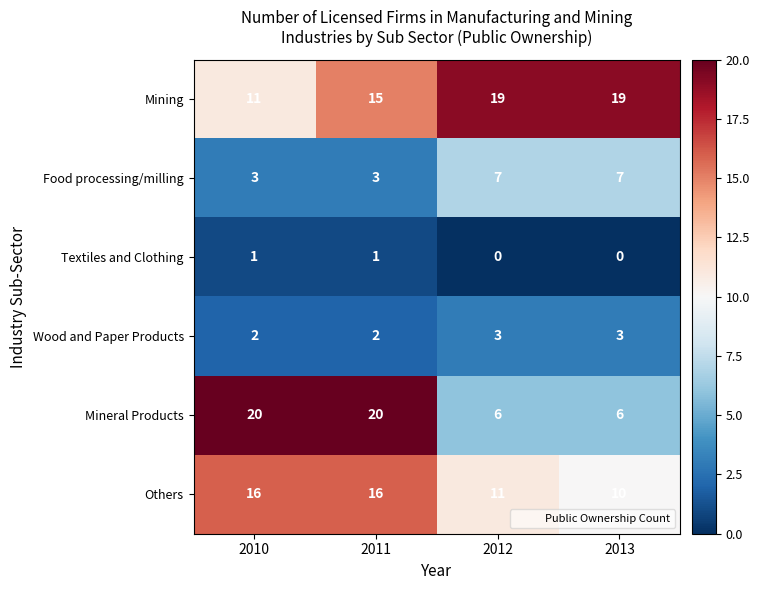

Reading right to left, transcribe all the data shown in this chart.

Mining: 2013=19	2012=19	2011=15	2010=11
Food processing/milling: 2013=7	2012=7	2011=3	2010=3
Textiles and Clothing: 2013=0	2012=0	2011=1	2010=1
Wood and Paper Products: 2013=3	2012=3	2011=2	2010=2
Mineral Products: 2013=6	2012=6	2011=20	2010=20
Others: 2013=10	2012=11	2011=16	2010=16